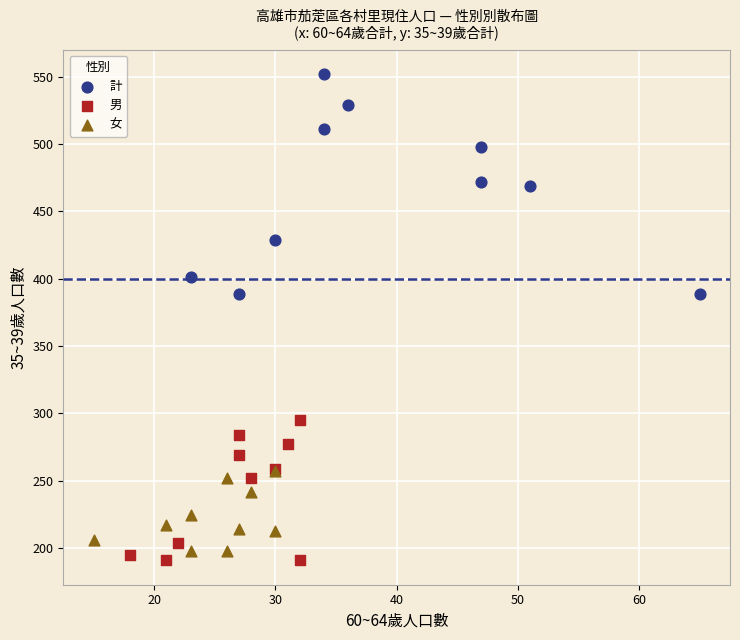

Which series has the largest Y range (max minus min)?

計